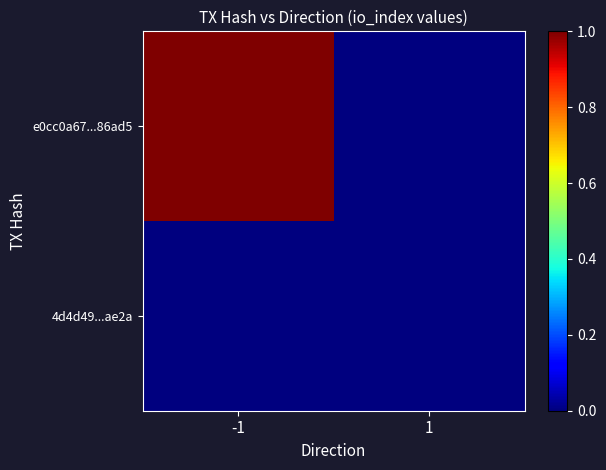

Reading right to left, what are all the values shown in this chart?

e0cc0a67...86ad5: 1=0	-1=1
4d4d49...ae2a: 1=0	-1=0